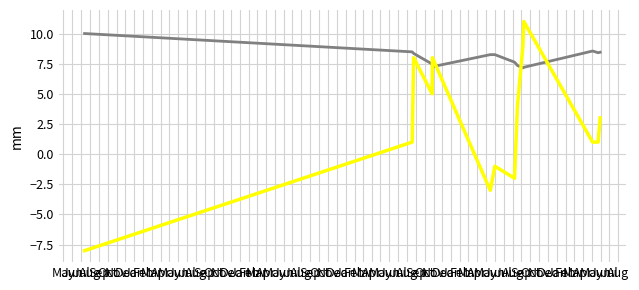

What is the maximum value shown in the chart?

11.0